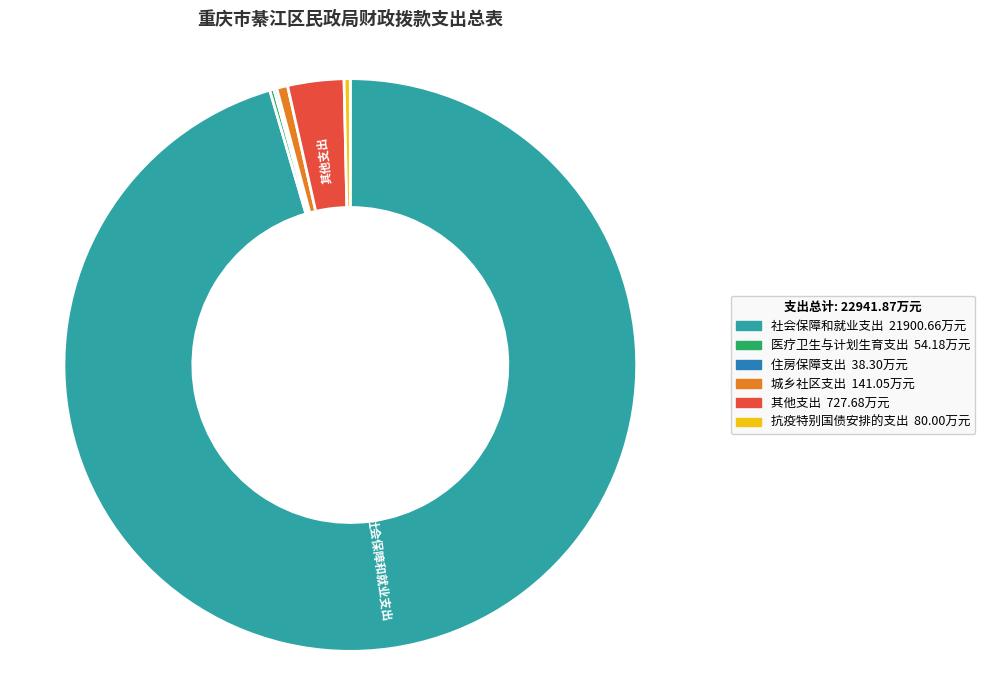

True or false: 其他支出 accounts for 3% of the total.

True